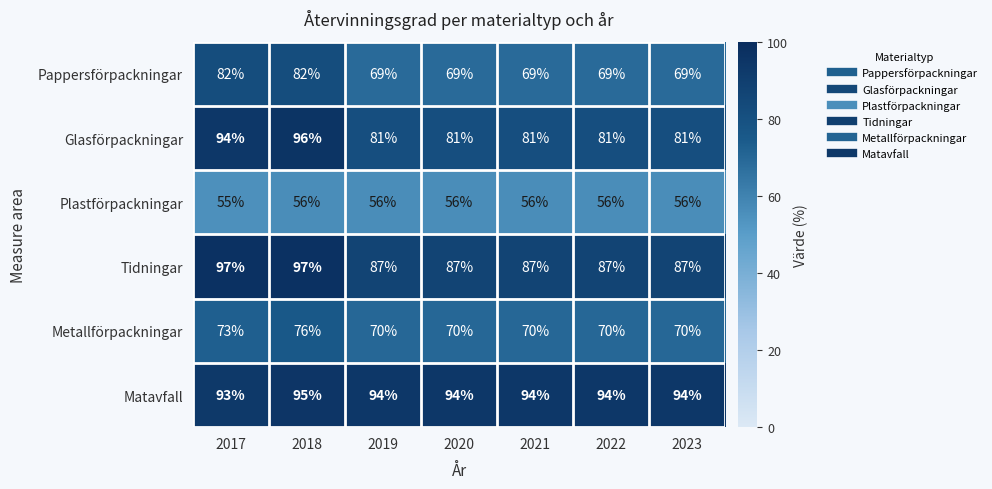

At which category is the sum across all series the highest?

2018